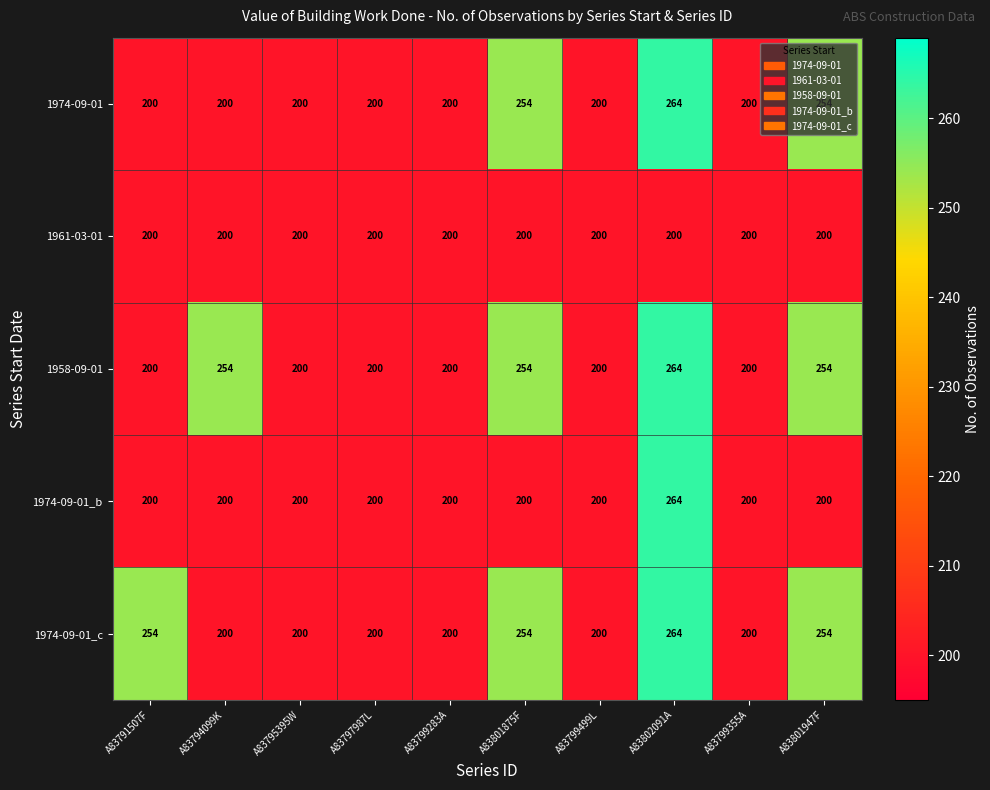

What is the total value across all series at A83791507F?

1054